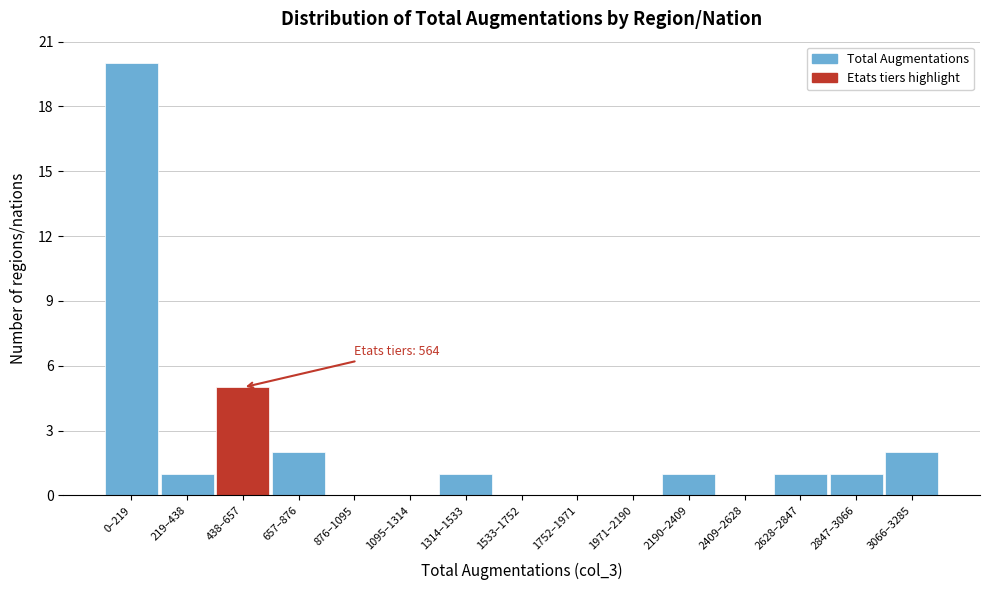

Reading left to right, what are all the values shown in this chart?

0–219=20	219–438=1	438–657=5	657–876=2	876–1095=0	1095–1314=0	1314–1533=1	1533–1752=0	1752–1971=0	1971–2190=0	2190–2409=1	2409–2628=0	2628–2847=1	2847–3066=1	3066–3285=2